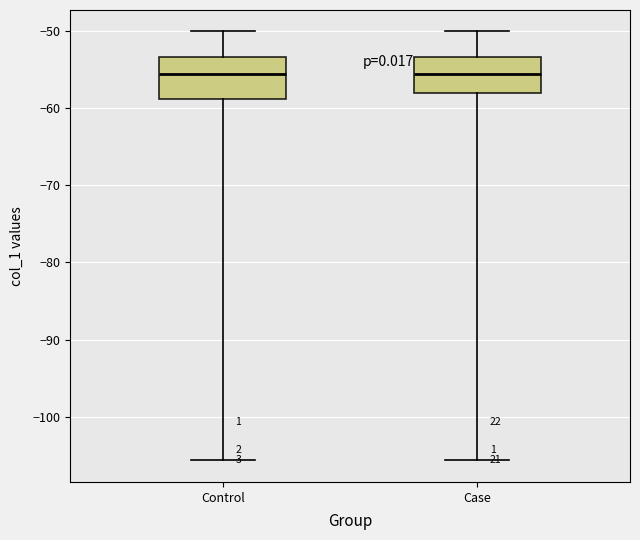

Reading left to right, read every box against the y-axis: the position of its median line, the range the box covers, and the ends of its whiskers. The values are not printed on the chart, so give them approximately, as read against the axis.

Control: median -56, box -59 to -53, whiskers -106 to -50
Case: median -56, box -58 to -53, whiskers -106 to -50